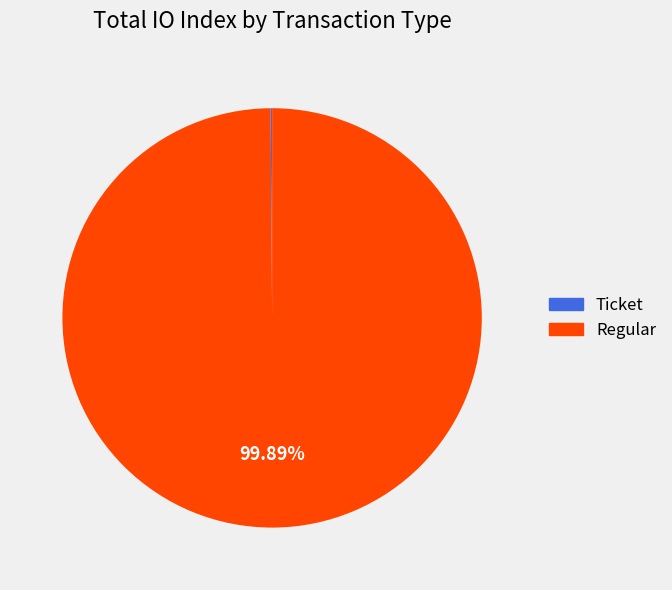

What is the largest slice in the pie chart?

Regular